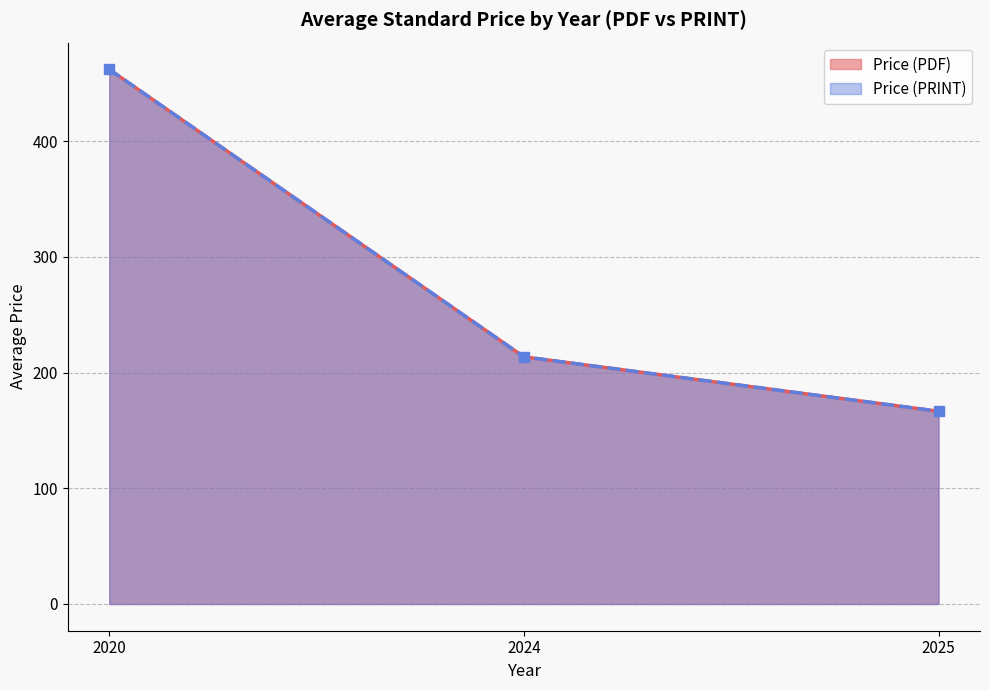

Rank the series by their maximum value, from highest to lowest.

Price (PDF), Price (PRINT)